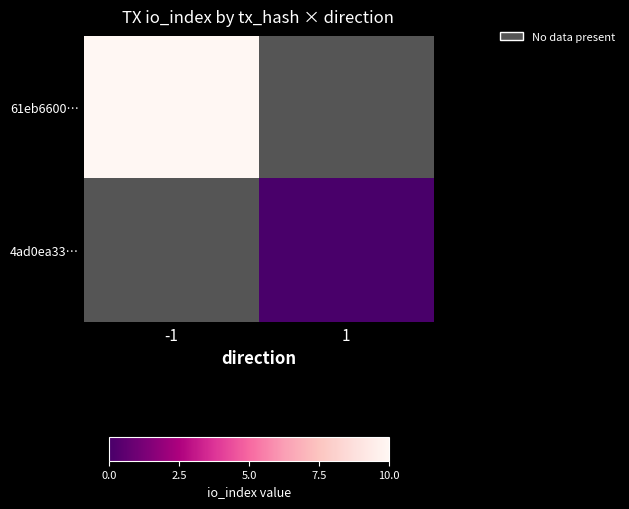

What is the maximum value shown in the chart?

10.0